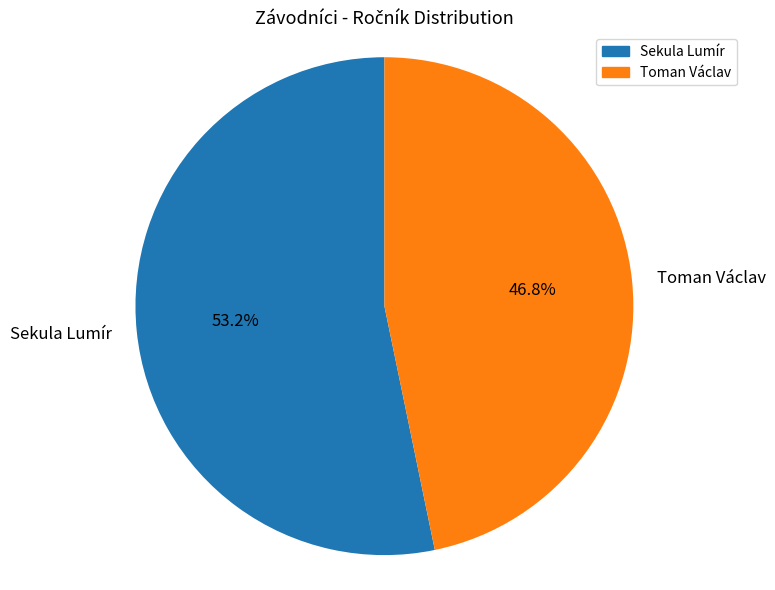

Which category has the biggest portion of the pie?

Sekula Lumír